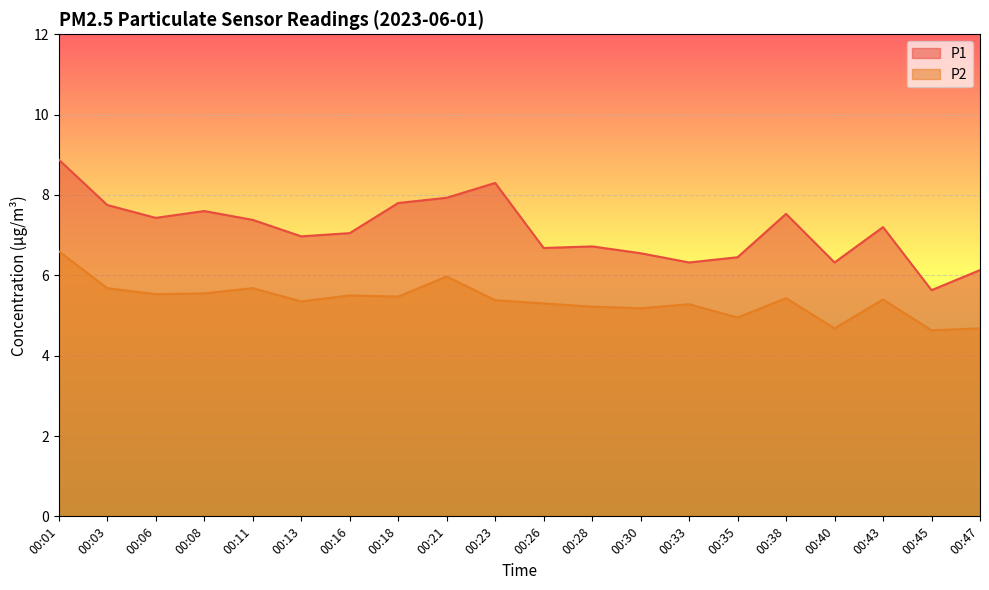

Reading right to left, list all the values displayed in this chart.

P1: 00:47=6.1	00:45=5.6	00:43=7.2	00:40=6.3	00:38=7.5	00:35=6.5	00:33=6.3	00:30=6.5	00:28=6.7	00:26=6.7	00:23=8.3	00:21=7.9	00:18=7.8	00:16=7.0	00:13=7.0	00:11=7.4	00:08=7.6	00:06=7.4	00:03=7.8	00:01=8.9
P2: 00:47=4.7	00:45=4.6	00:43=5.4	00:40=4.7	00:38=5.4	00:35=5.0	00:33=5.3	00:30=5.2	00:28=5.2	00:26=5.3	00:23=5.4	00:21=6.0	00:18=5.5	00:16=5.5	00:13=5.3	00:11=5.7	00:08=5.5	00:06=5.5	00:03=5.7	00:01=6.6